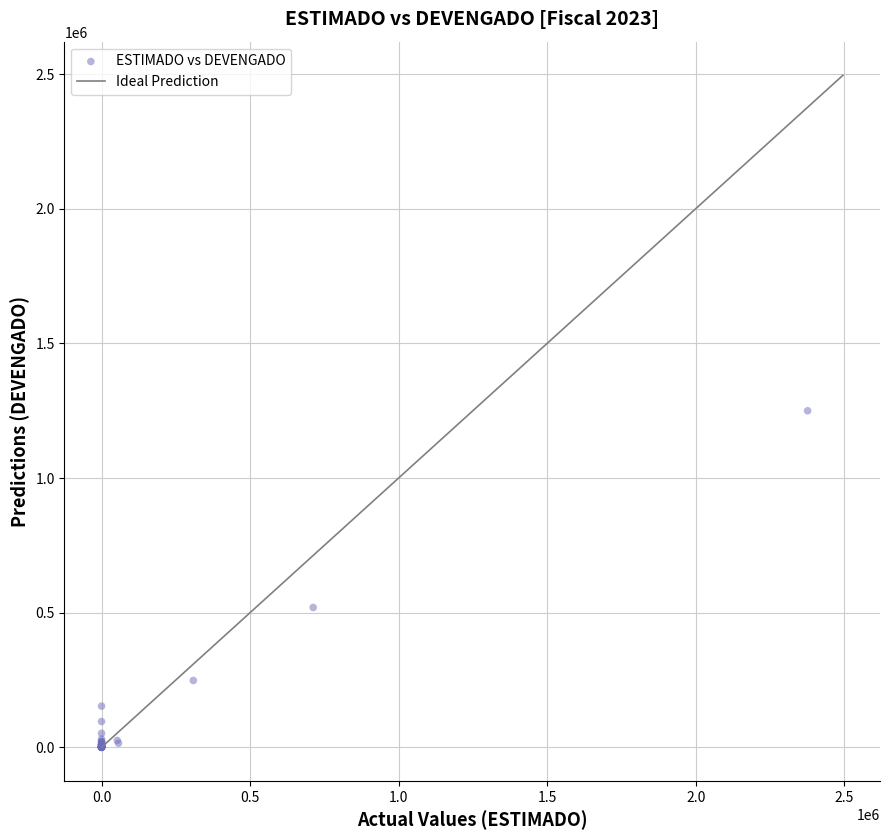

What Y value in the scatter plot is closest to 624837?

519127.3